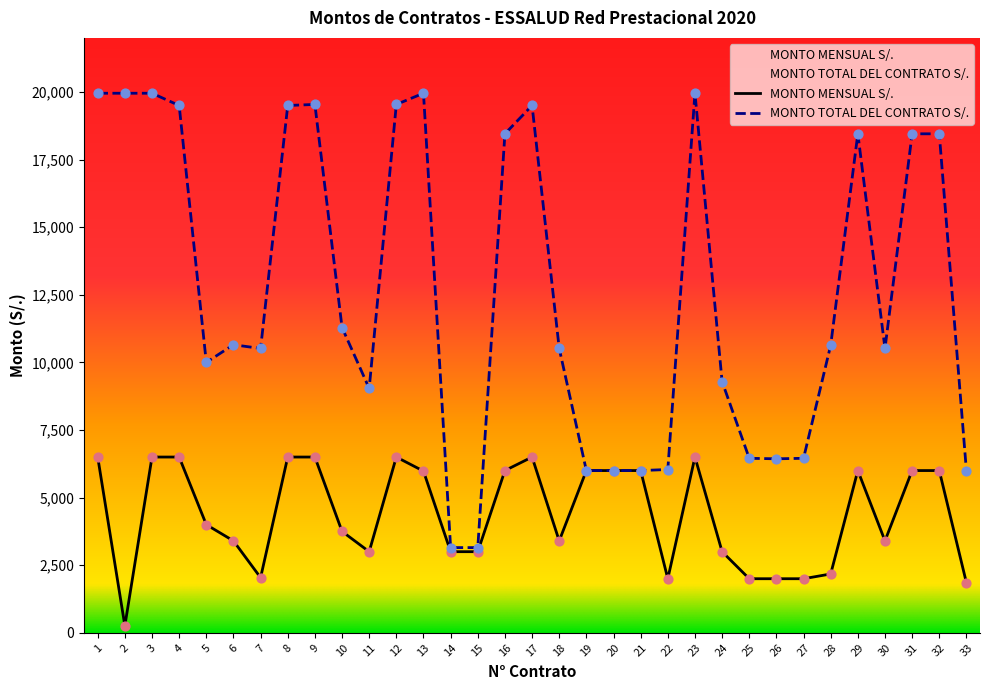

Which series reaches the minimum Y coordinate?

MONTO MENSUAL S/.